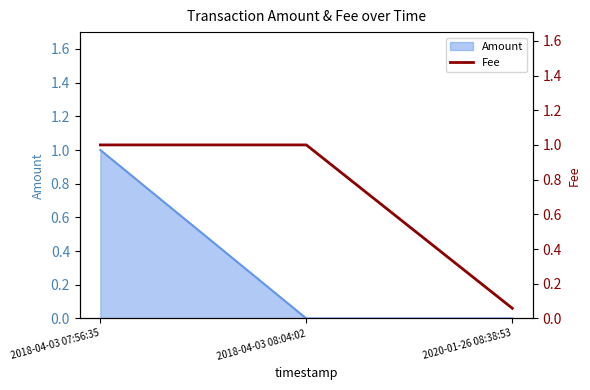

The value at 2018-04-03 07:56:35 is 1.5. True or false?

False